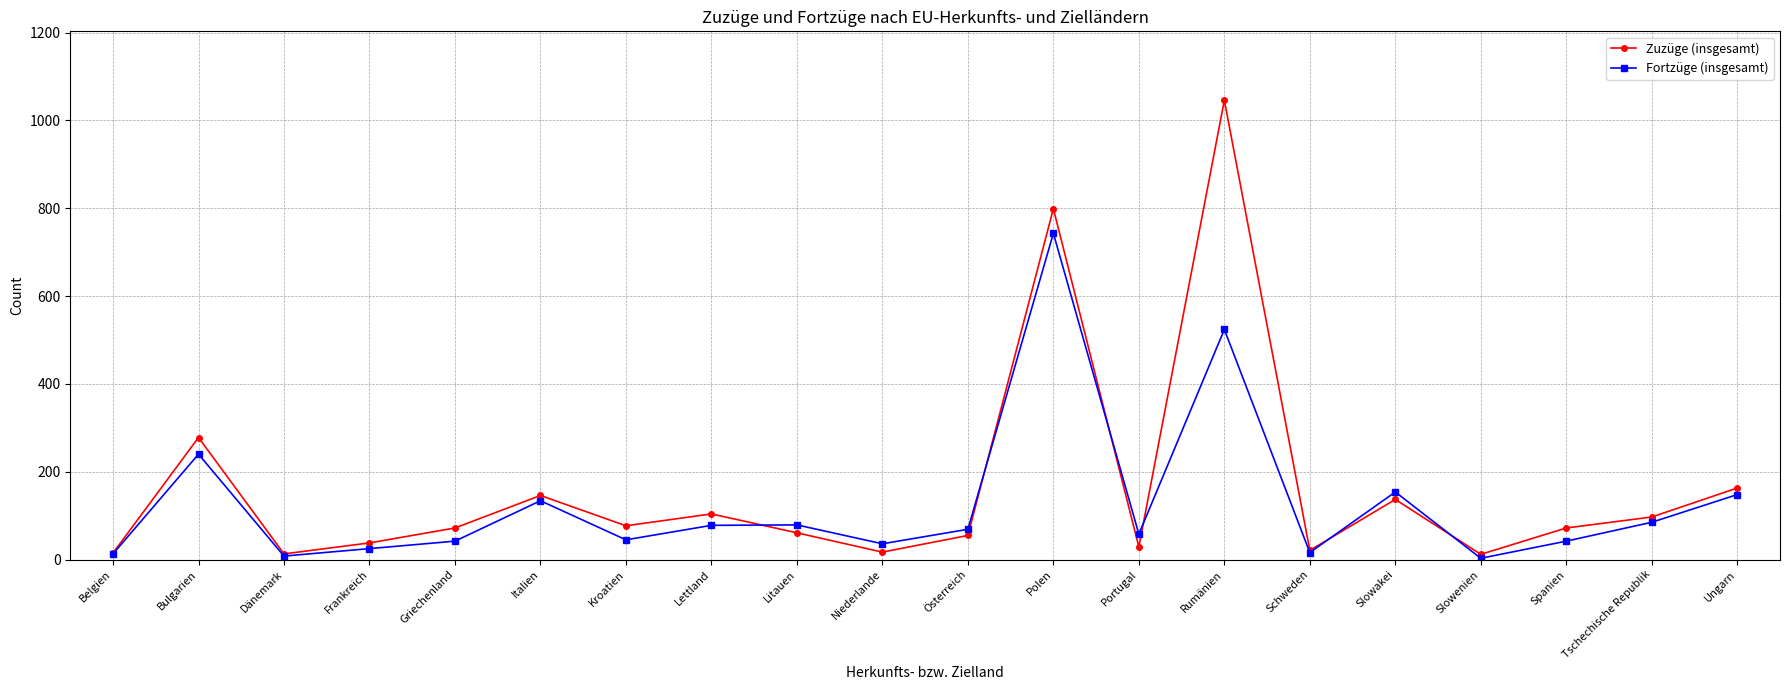

Where does the Zuzüge (insgesamt) series first go above 72?

Bulgarien